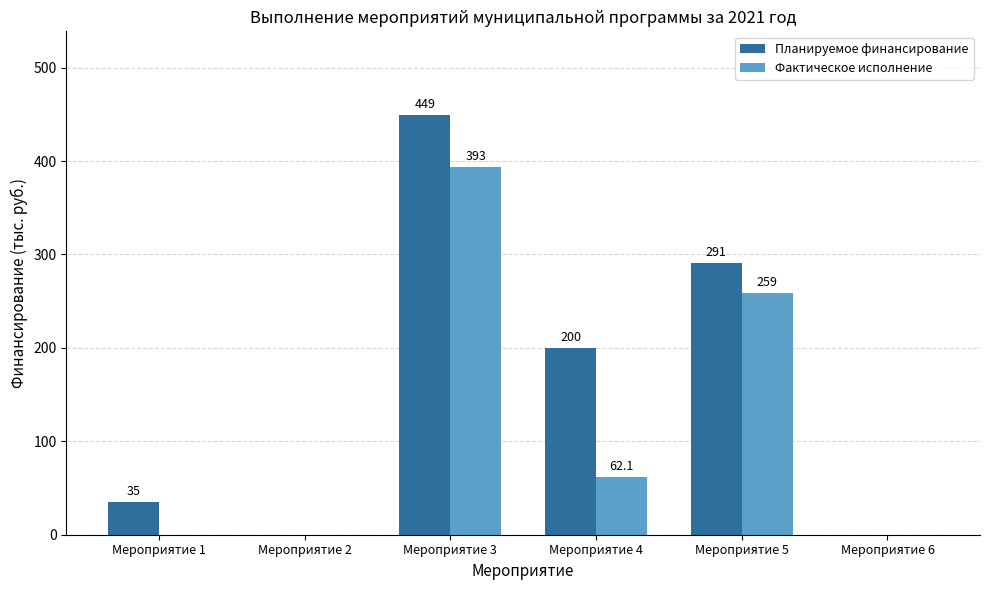

What is the highest value of the Планируемое финансирование series?

449.0